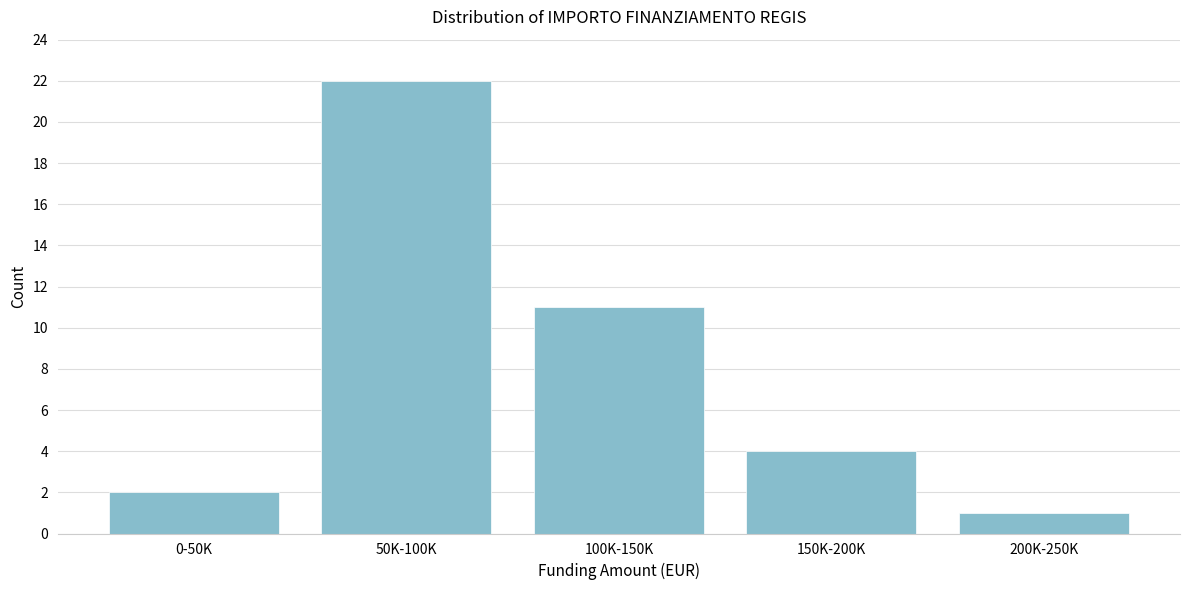

Reading right to left, transcribe all the data shown in this chart.

200K-250K=1	150K-200K=4	100K-150K=11	50K-100K=22	0-50K=2